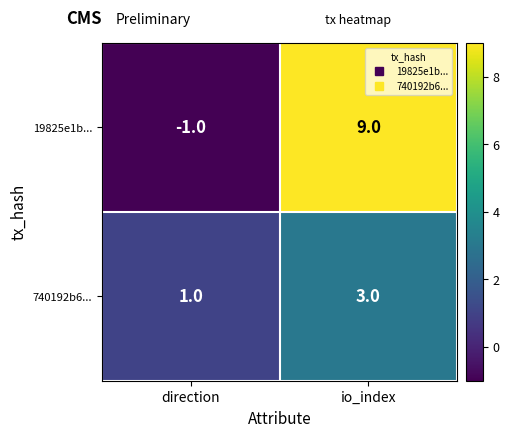

What is the sum of all 740192b6... values?

4